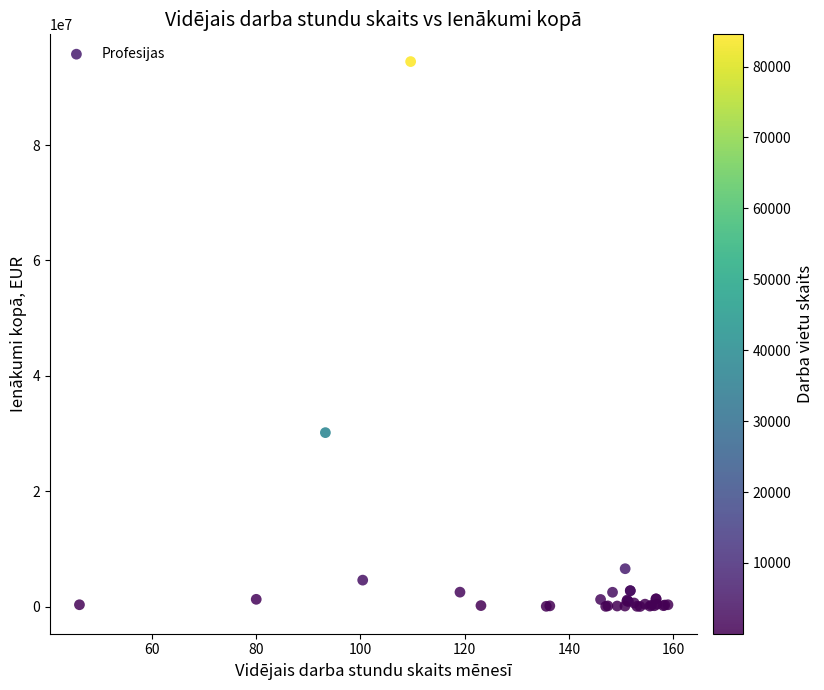

What Y value in the scatter plot is closest to 47239787?

30147868.3